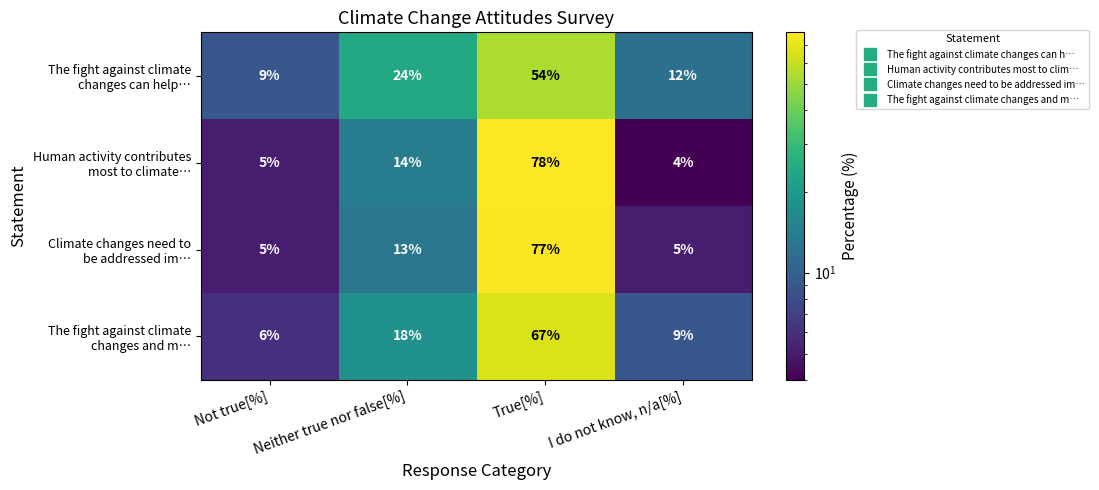

What is the spread (max minus min) of values at Not true[%]?

4